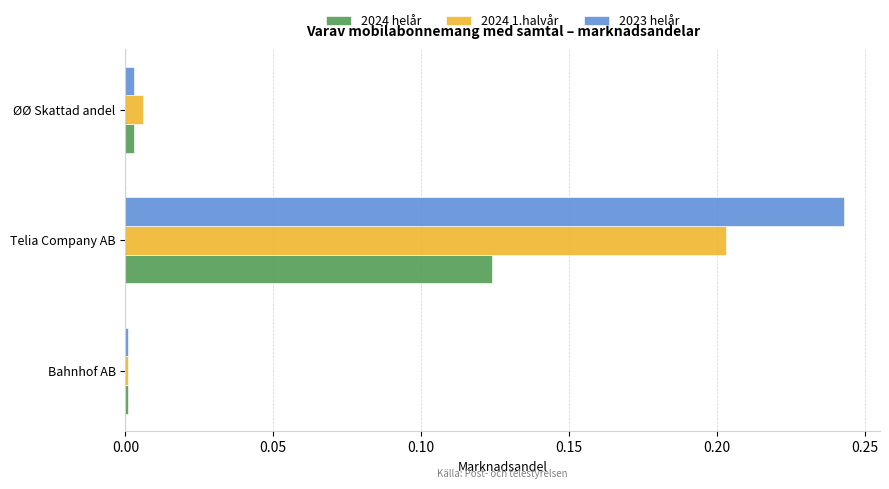

How many categories are shown in the chart?

3